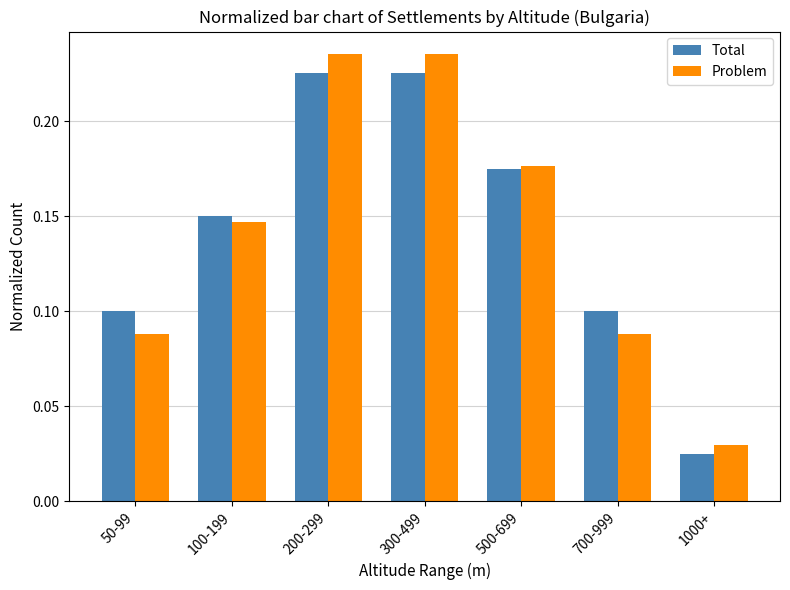

At 100-199, list the series in order from smallest to largest.

Problem, Total